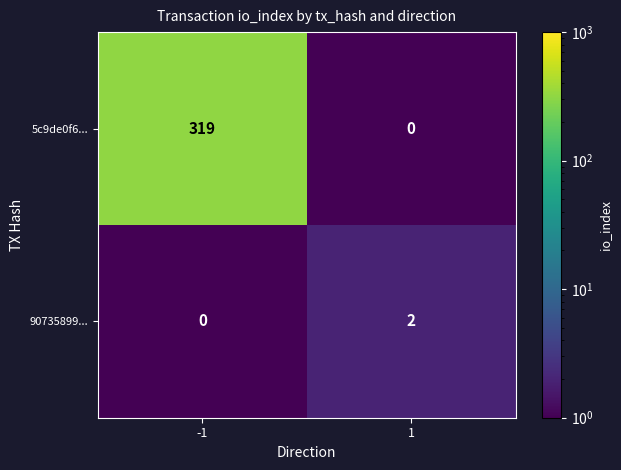

Is it true that 5c9de0f6... equals 190 at -1?

False